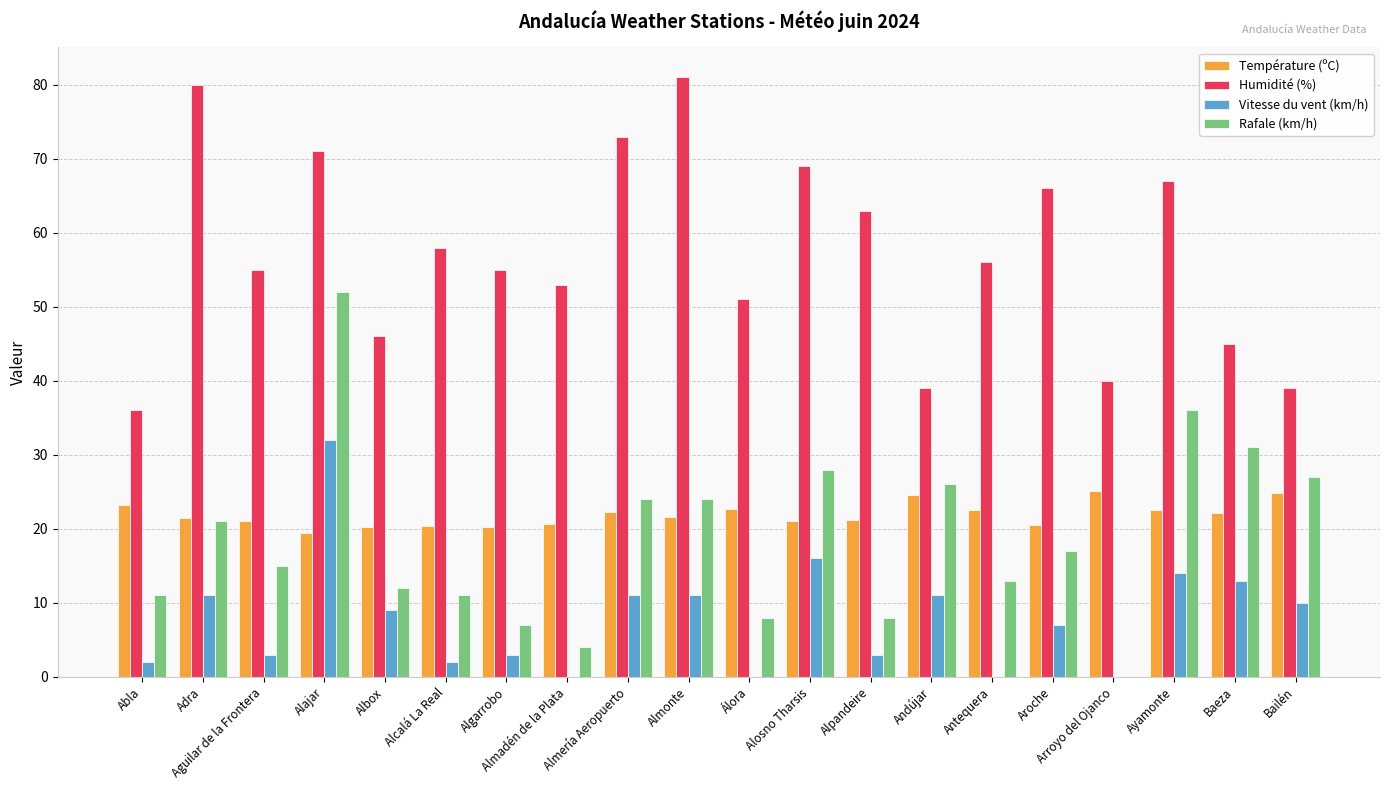

Which series has the largest total across all categories?

Humidité (%)